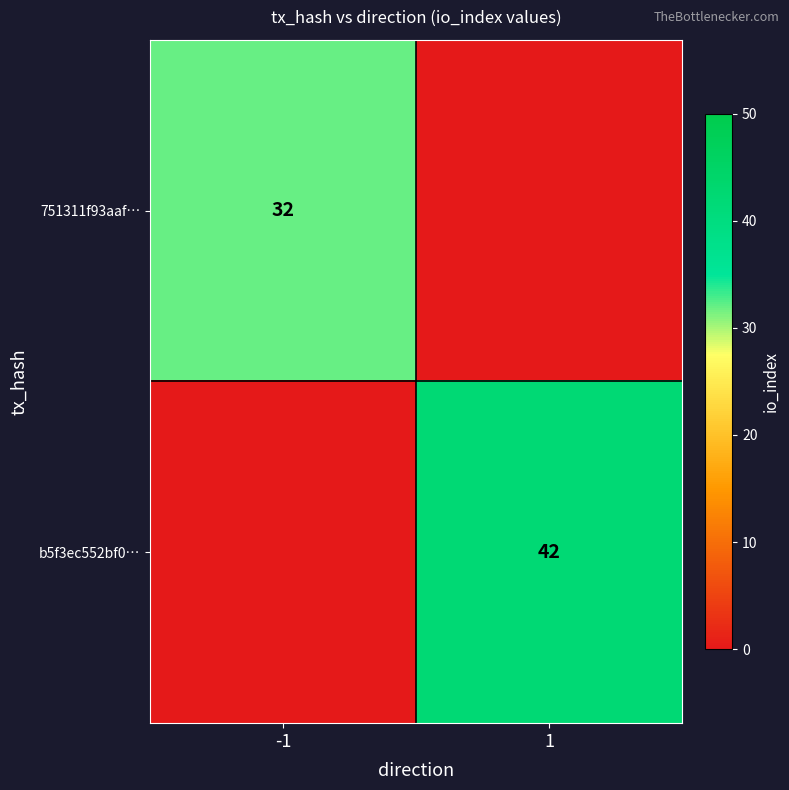

The b5f3ec552bf0… series shows 75 at 1. True or false?

False